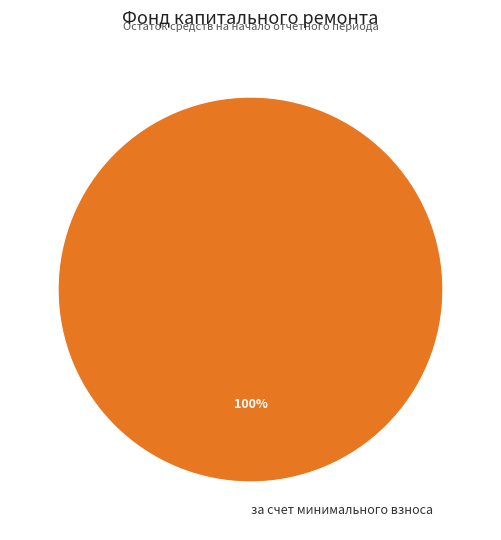

True or false: за счет минимального взноса accounts for 100% of the total.

True